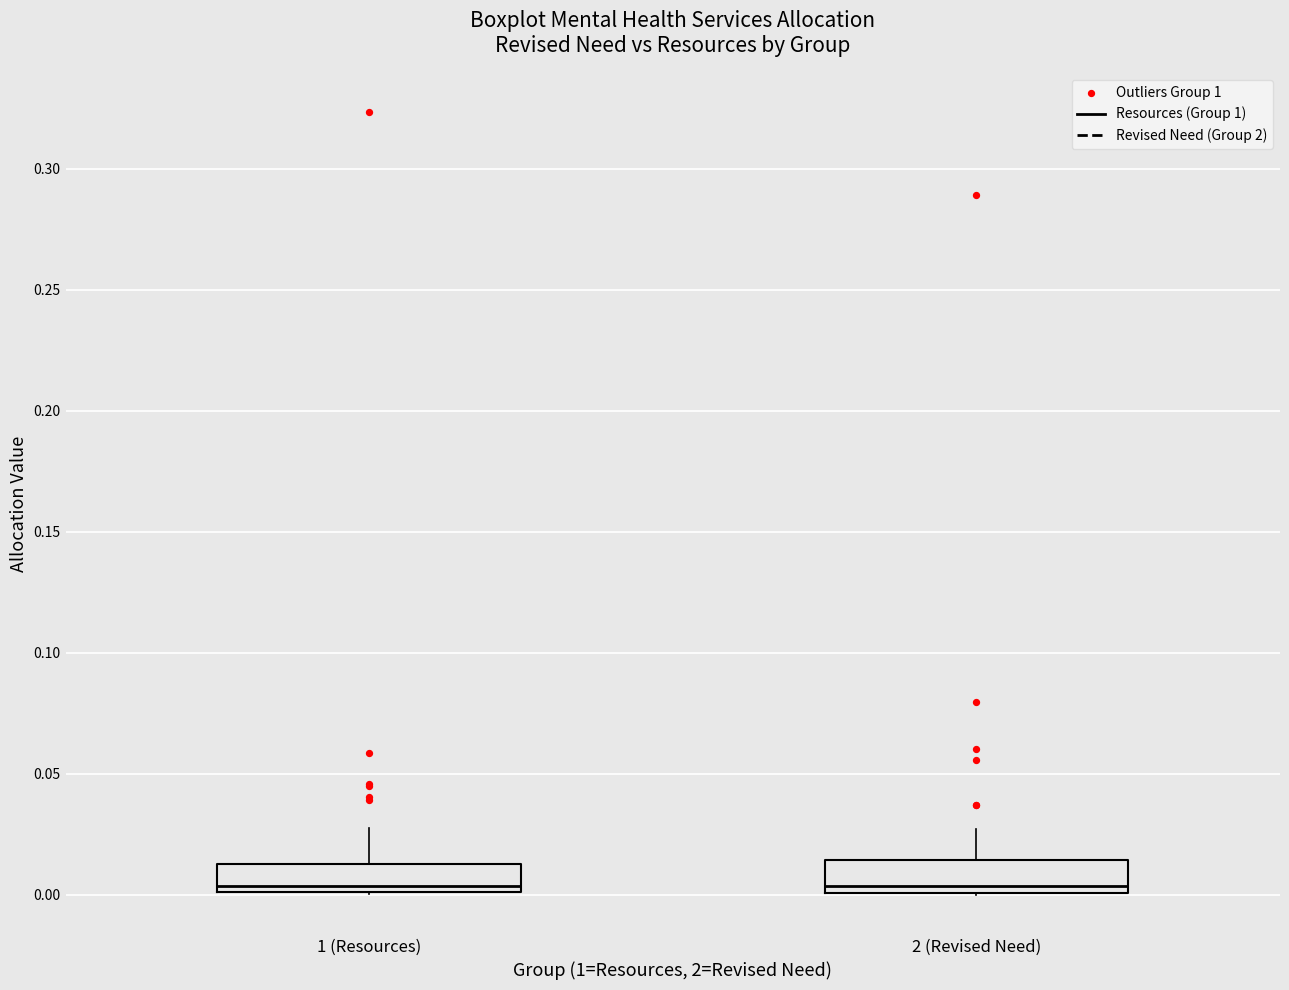

Reading left to right, read every box against the y-axis: the position of its median line, the range the box covers, and the ends of its whiskers. The values are not printed on the chart, so give them approximately, as read against the axis.

1 (Resources): median 0.005, box 0.000 to 0.015, whiskers 0.000 to 0.025
2 (Revised Need): median 0.005, box 0.000 to 0.015, whiskers 0.000 to 0.025